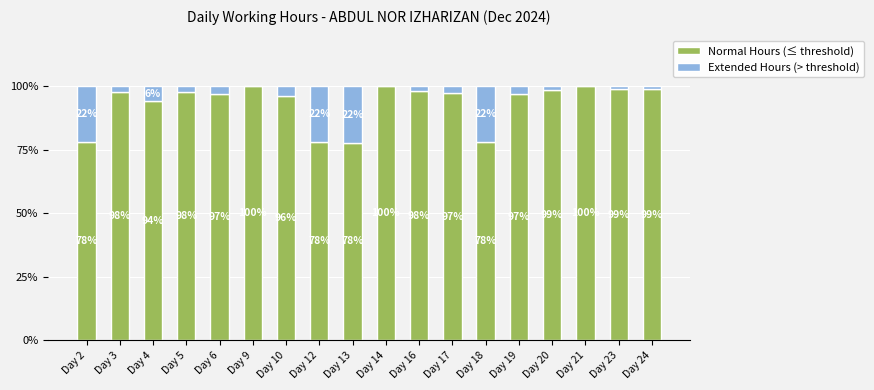

Are the bars horizontal?

No